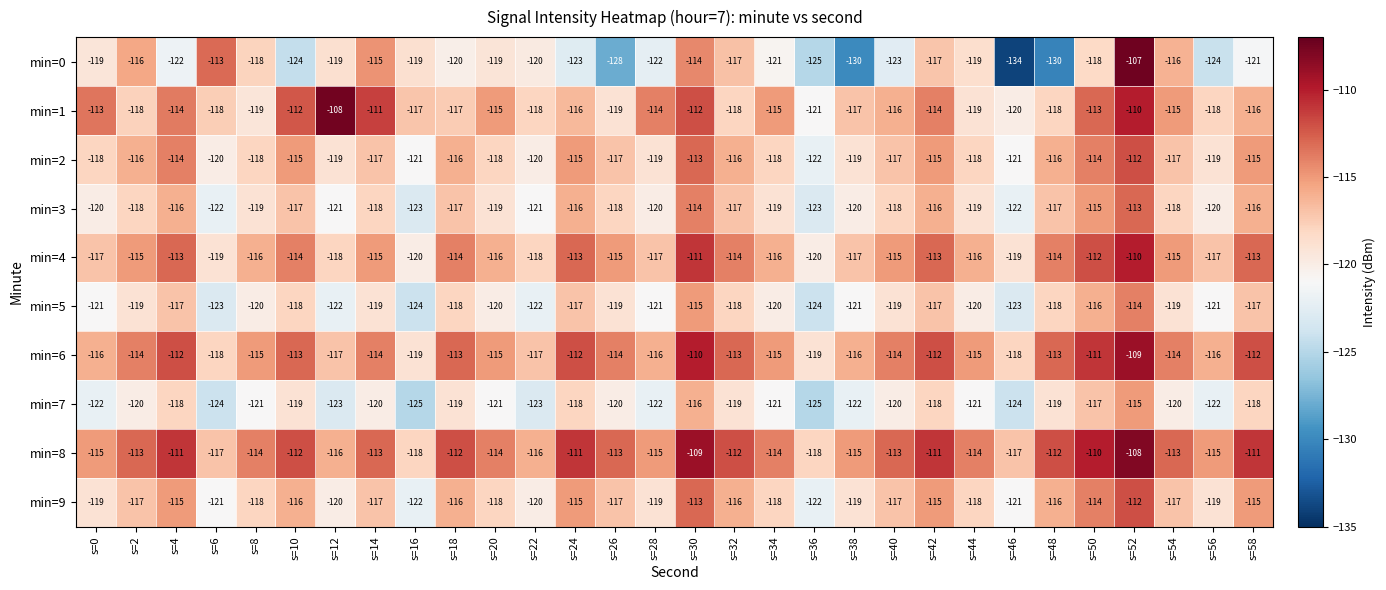

What is the difference between the maximum and minimum values in the min=4 series?

10